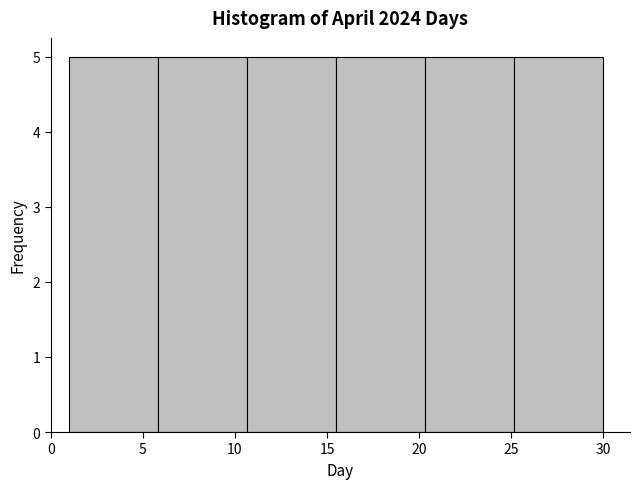

Reading left to right, transcribe this chart: for each bar, give the range it covers on the x-axis and its height. Neither the bar edges nor the heights are printed on the chart, so give them approximately, as read against the axes.

1.0 to 6.0: 5
6.0 to 10.5: 5
10.5 to 15.5: 5
15.5 to 20.5: 5
20.5 to 25.0: 5
25.0 to 30.0: 5